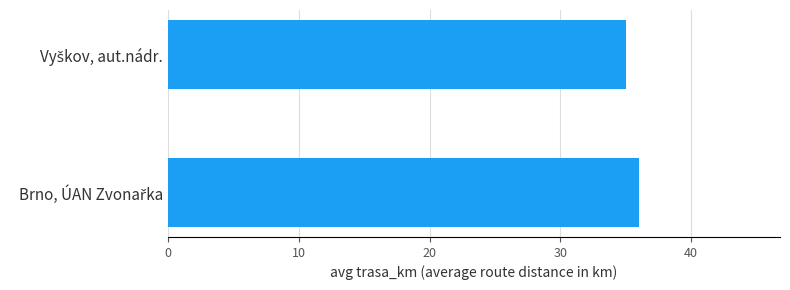

What is the average value?

36